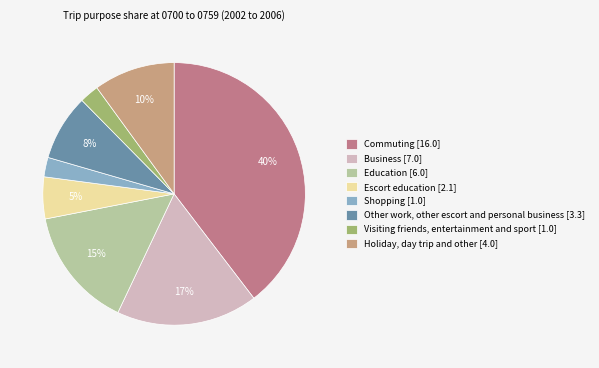

Which slice is the largest?

Commuting